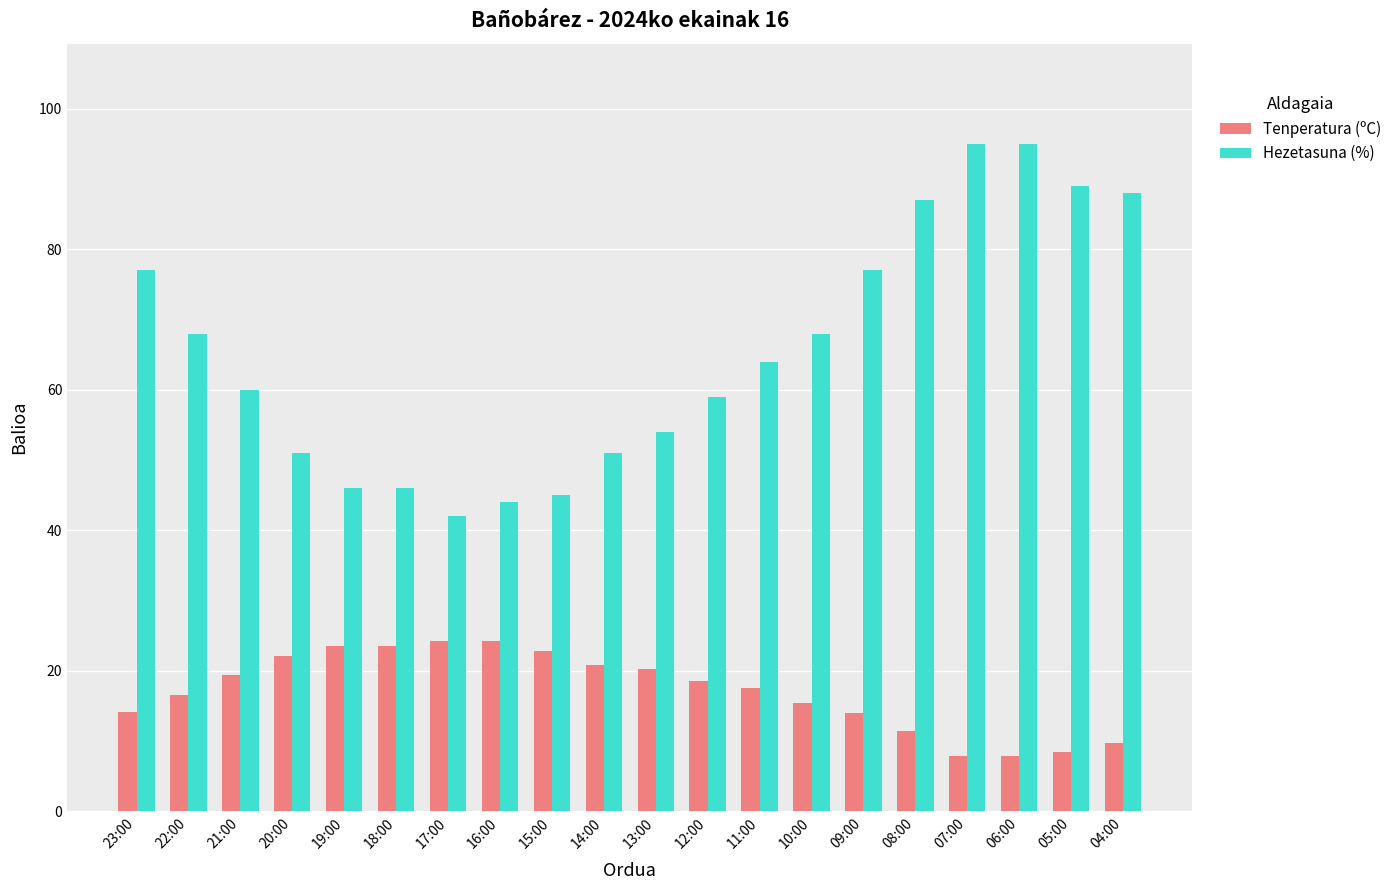

Rank the series by their maximum value, from lowest to highest.

Tenperatura (ºC), Hezetasuna (%)